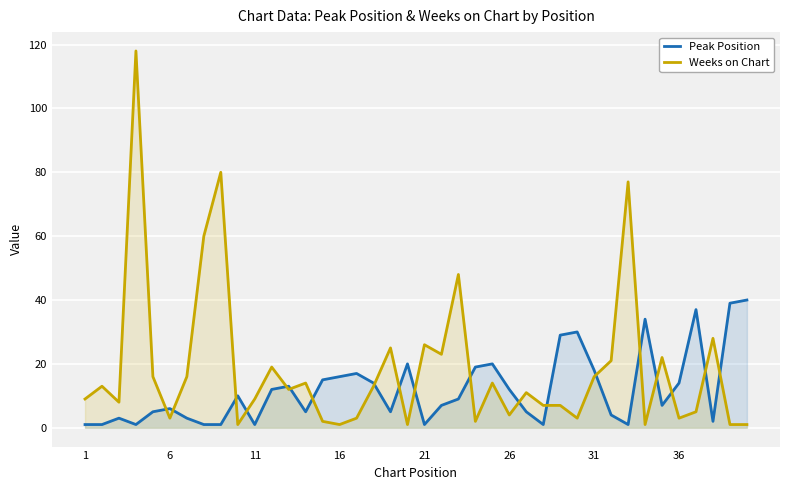

The value of Weeks on Chart at 11 is 9. True or false?

True